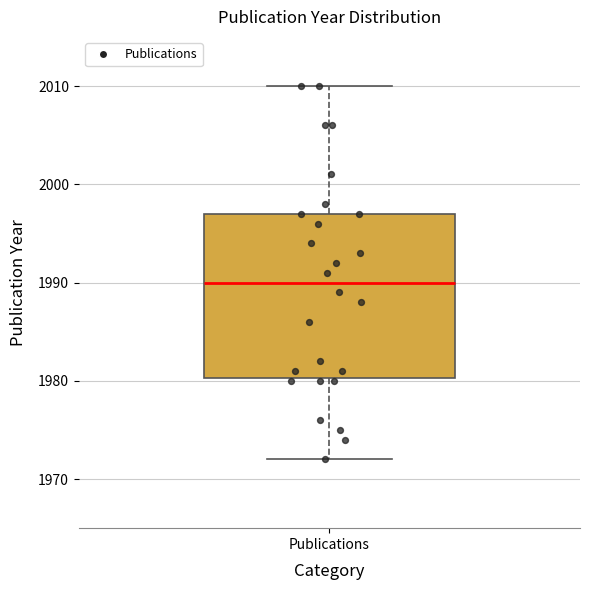

Read this box plot against the y-axis: the position of the median line, the range covered by the box, and the ends of both whiskers. The values are not printed on the chart, so give them approximately, as read against the axis.

median 1990, box 1980 to 1997, whiskers 1972 to 2010